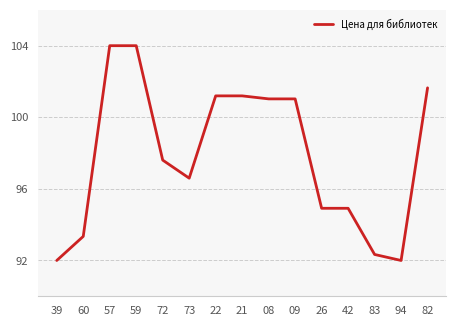

Between 82 and 73, which is larger?

82